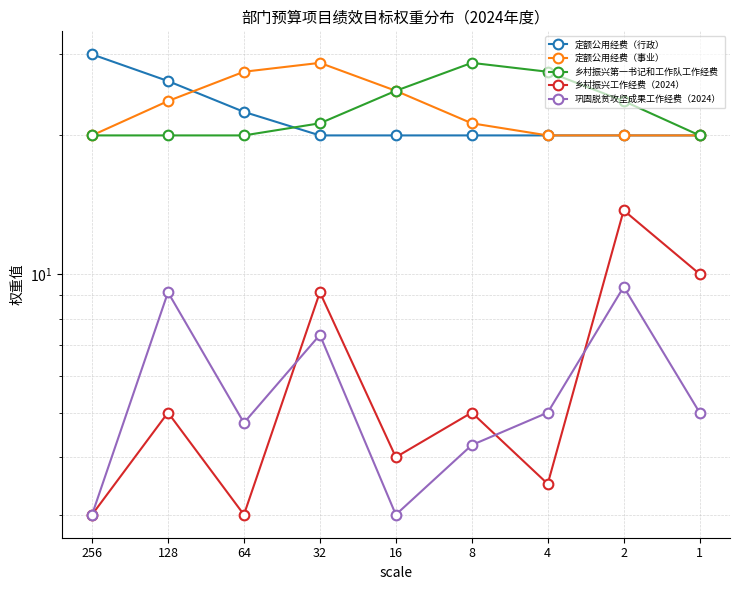

How many times do 定额公用经费（行政） and 定额公用经费（事业） cross each other?

1